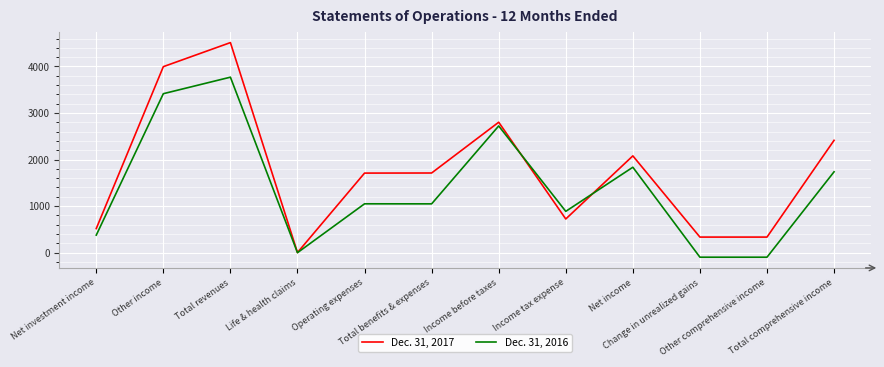

Which series changed the most between Income before taxes and Other comprehensive income?

Dec. 31, 2016